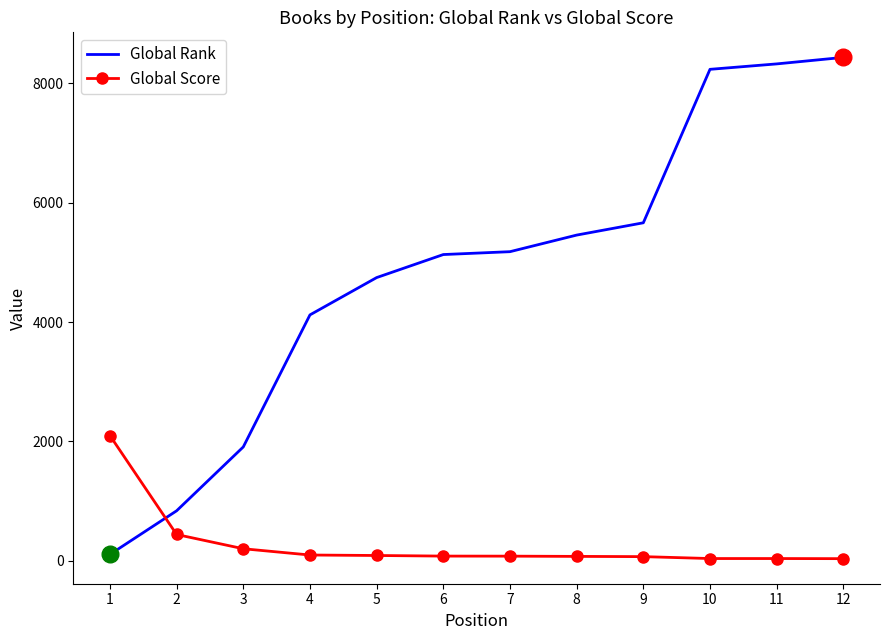

What are all the series names shown in the legend?

Global Rank, Global Score